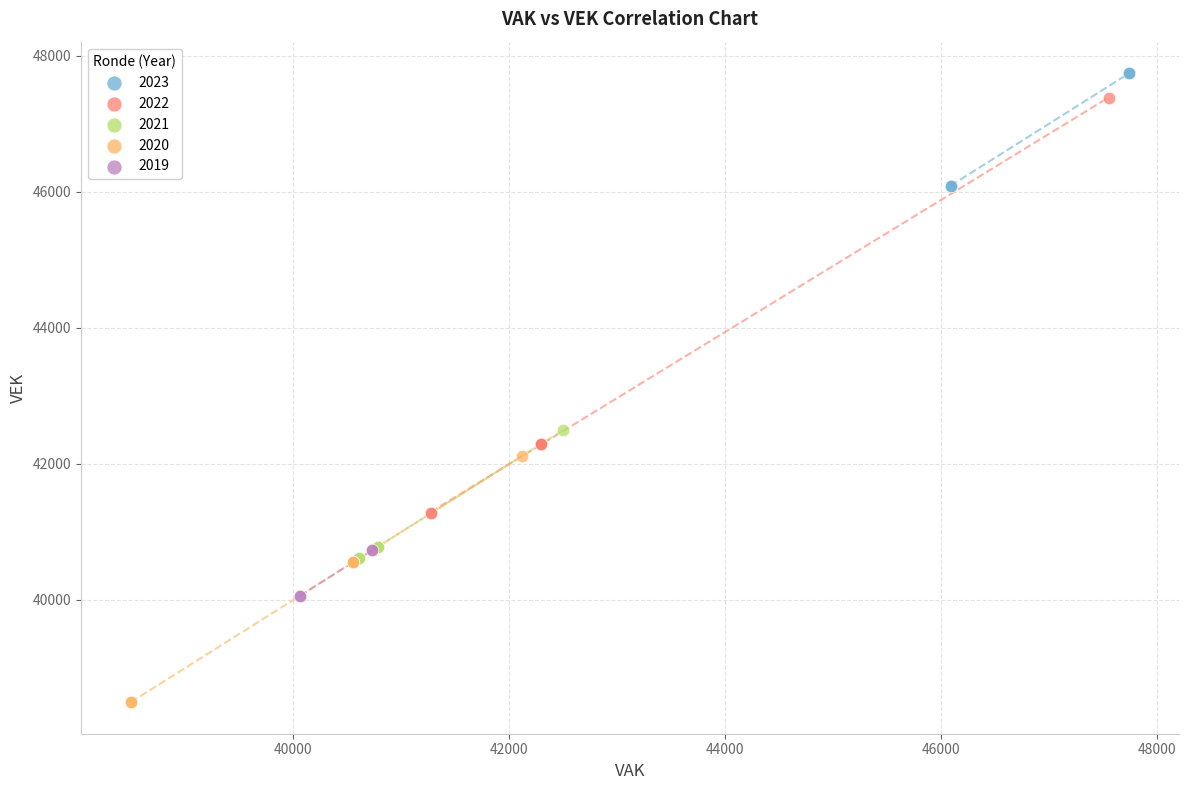

Which series has the widest spread of Y values?

2022